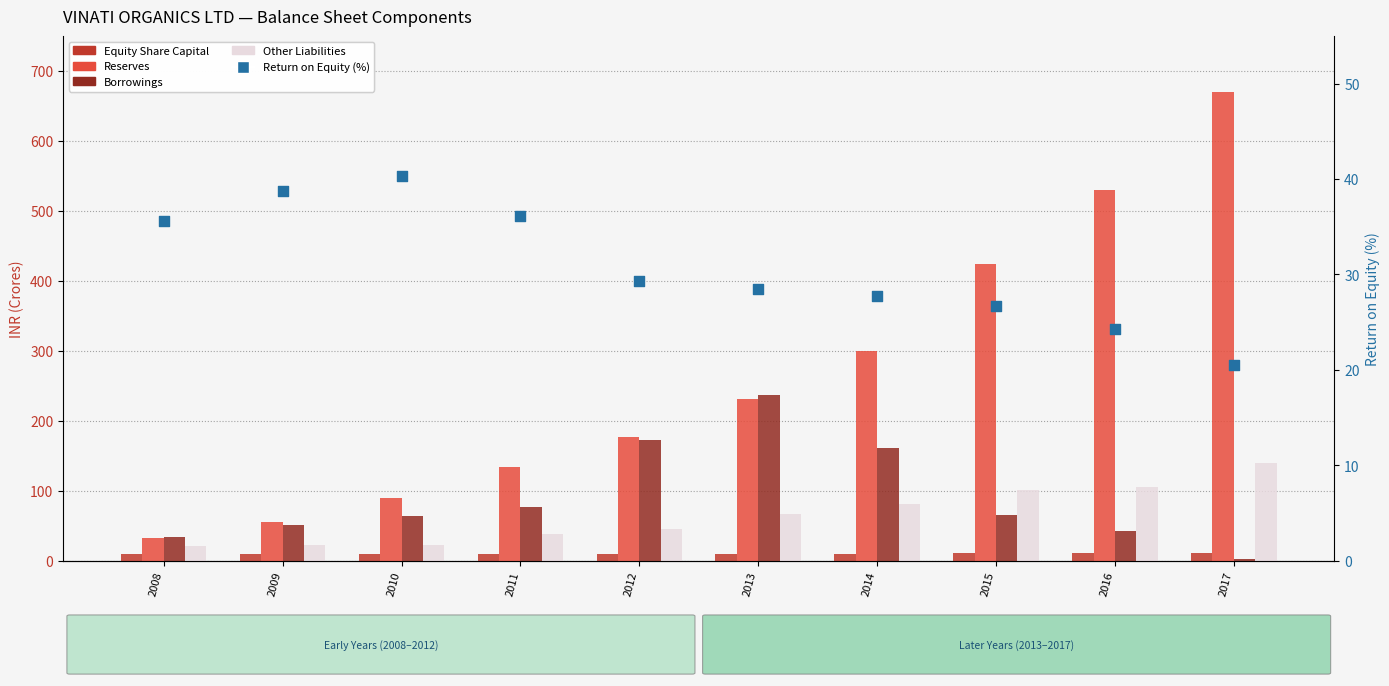

At how many categories does at least one series exceed 373?

3